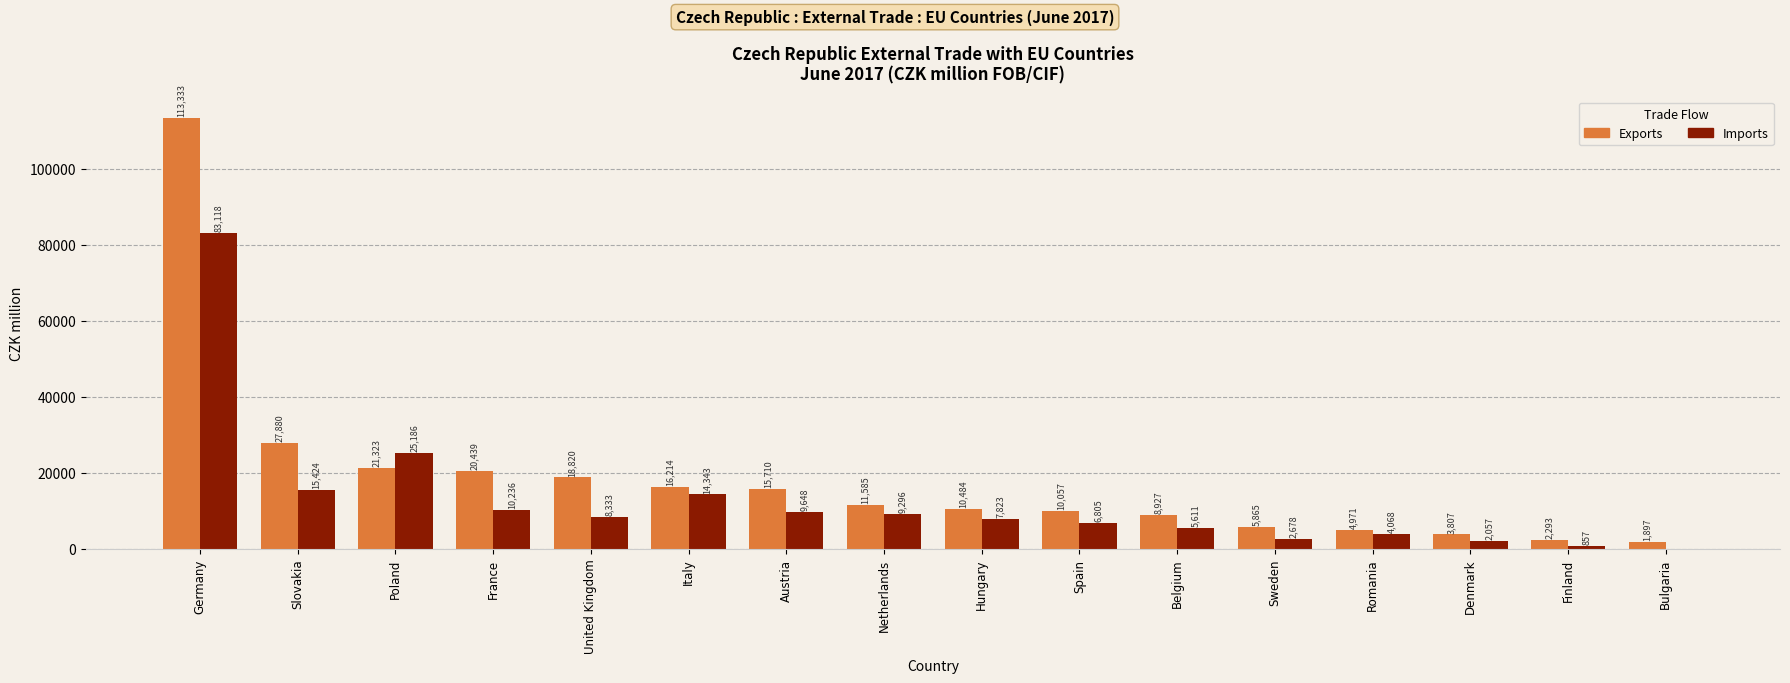

What is the approximate value of Exports at Netherlands?

11585